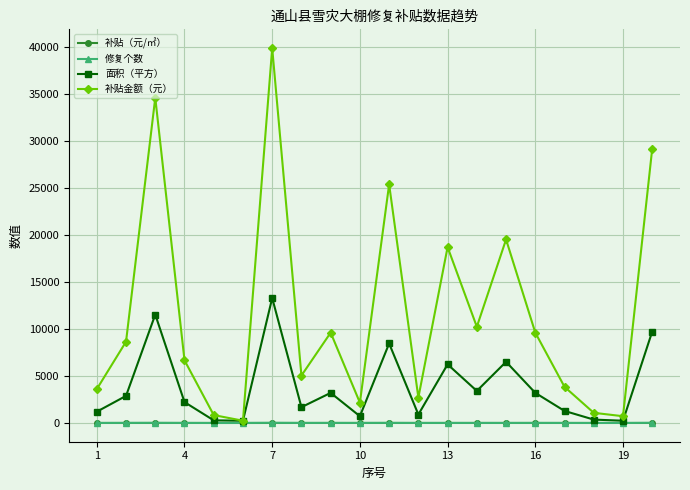

What is the maximum value shown in the chart?

39840